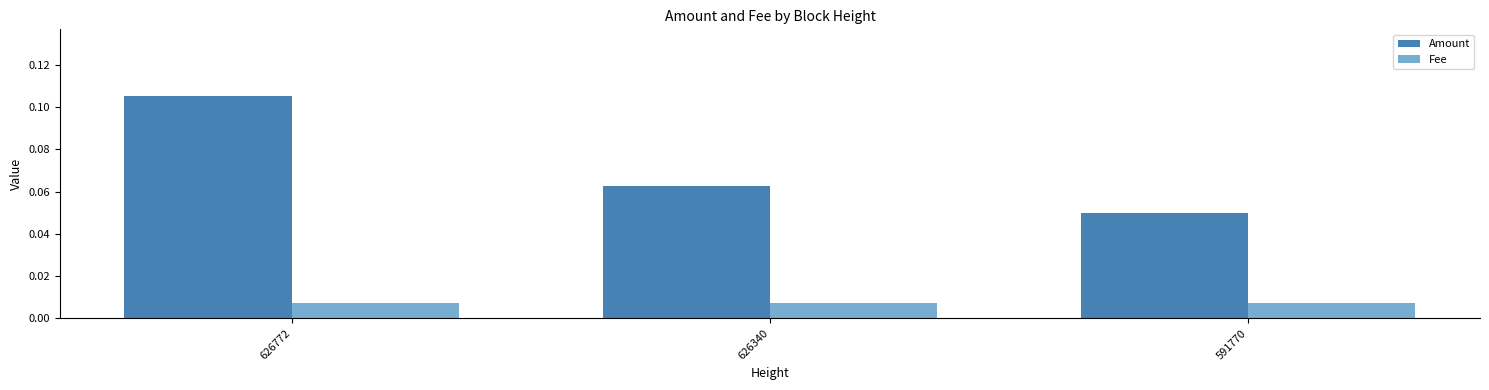

Where is Amount nearest to the value 0?

591770